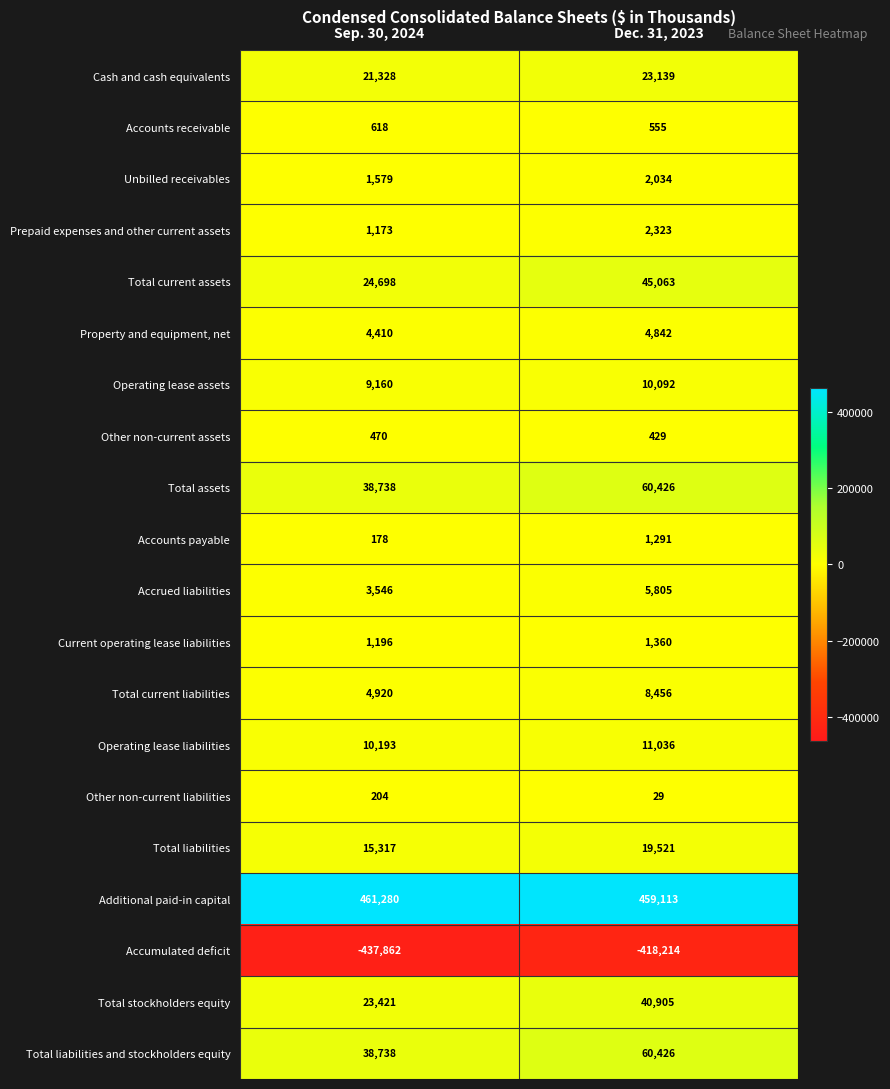

At which category is the sum across all series the highest?

Dec. 31, 2023